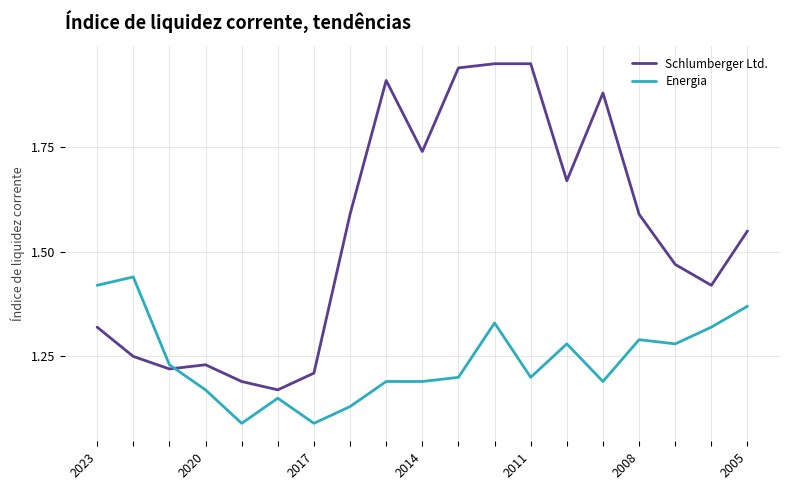

Rank the series by their maximum value, from highest to lowest.

Schlumberger Ltd., Energia